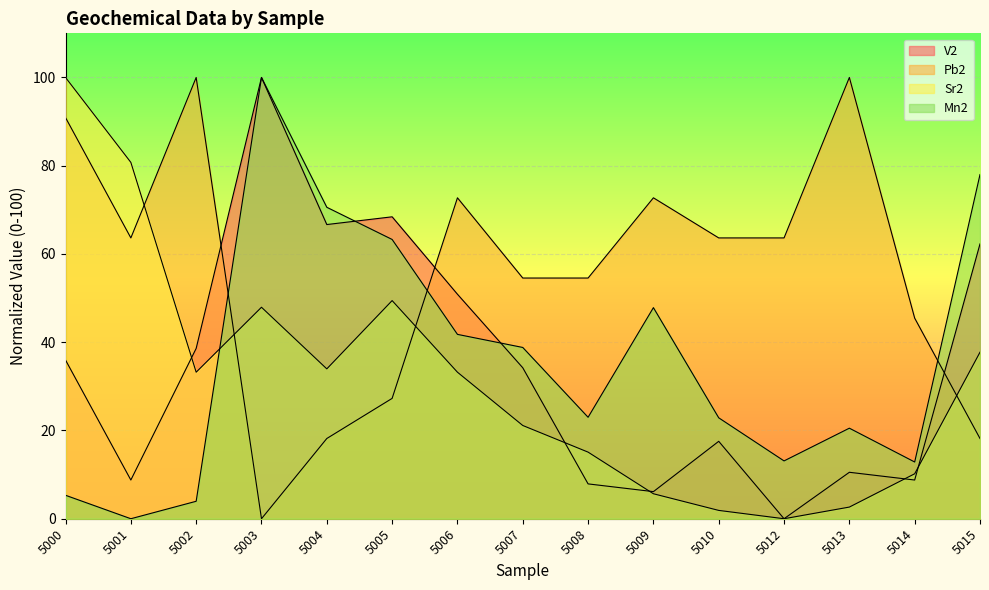

Read the Mn2 value at 5006.

41.8